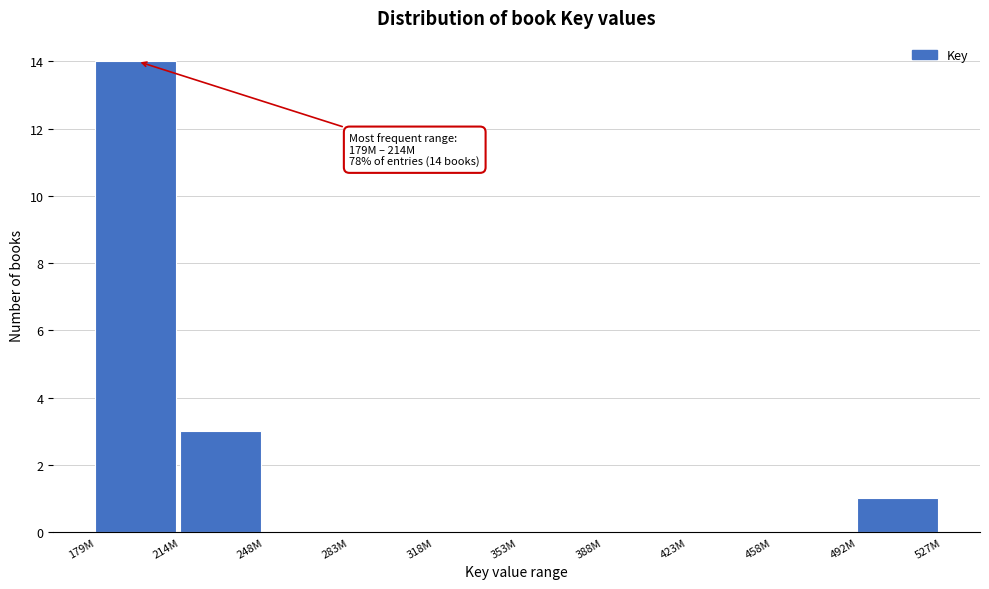

Reading right to left, transcribe all the data shown in this chart.

492M=1	458M=0	423M=0	388M=0	353M=0	318M=0	283M=0	248M=0	214M=3	179M=14